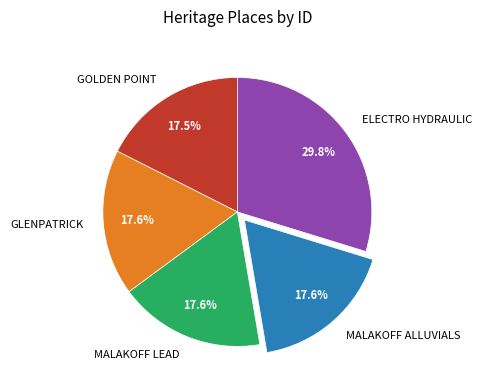

How many slices are in this pie chart?

5